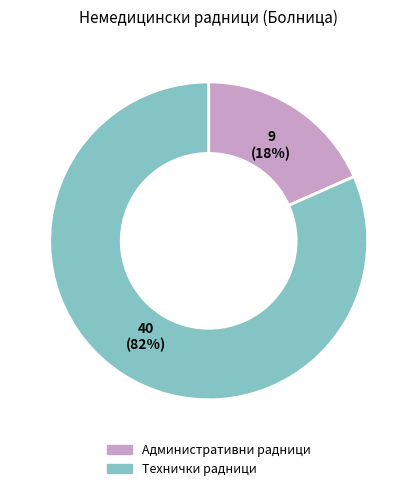

Combined, do Административни радници and Технички радници account for over 50%?

Yes